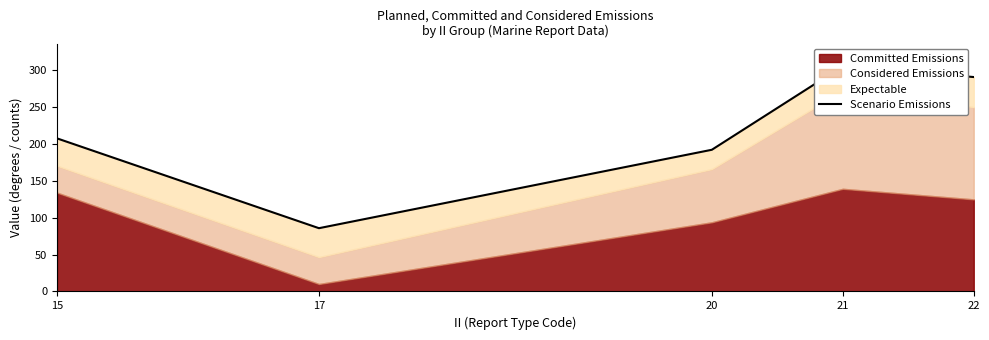

What is the average value?

215.9